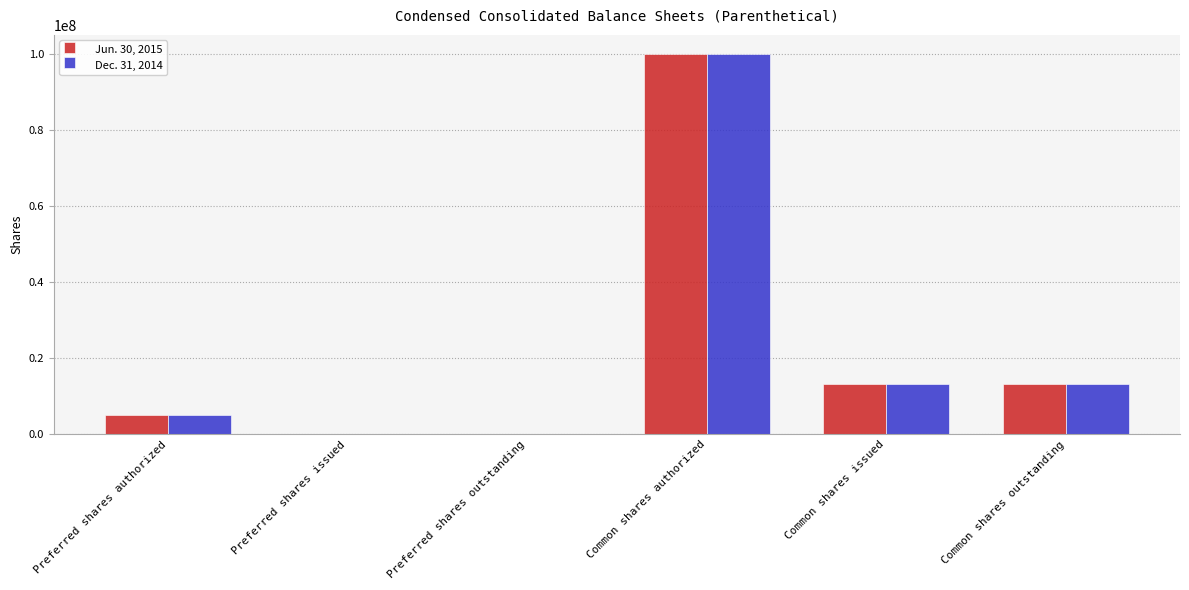

What is the highest value of the Dec. 31, 2014 series?

100000000